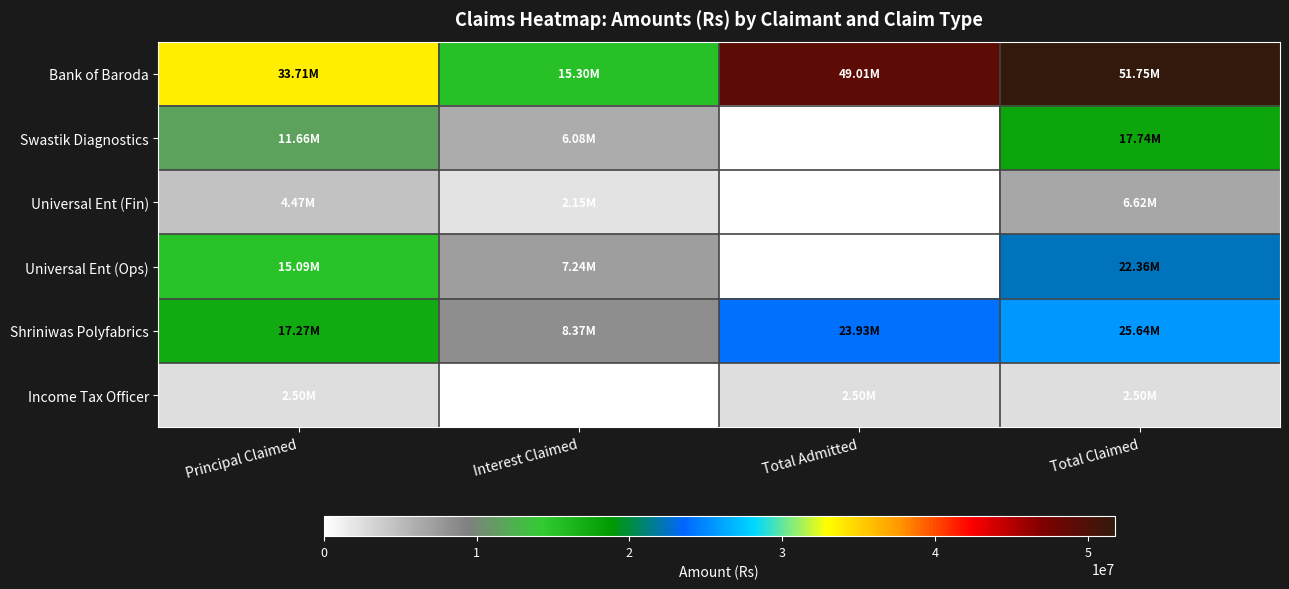

Which category has the highest value in the Shriniwas Polyfabrics series?

Total Claimed